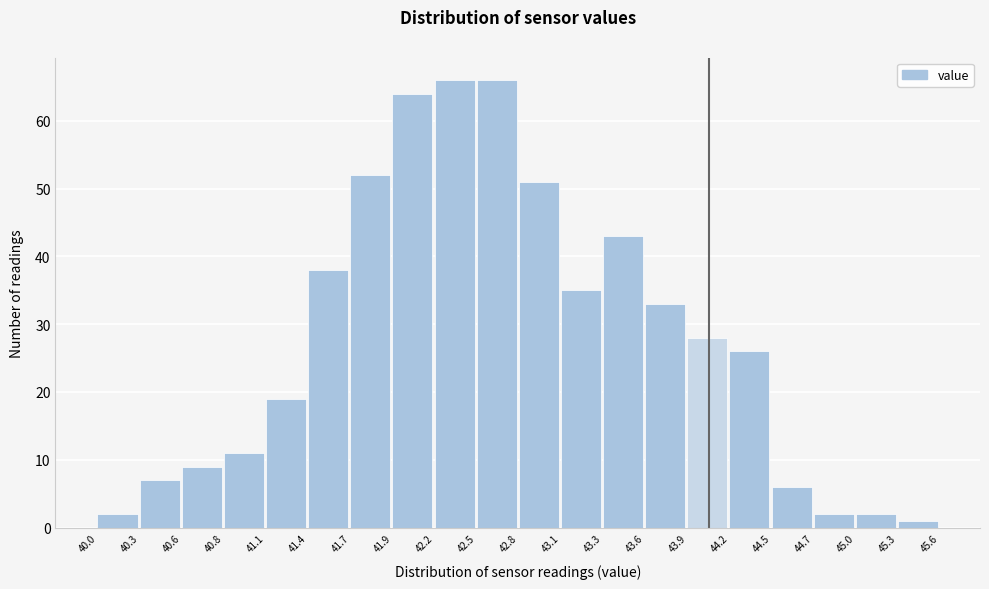

Reading left to right, list every bar in this chart as the range it spans on the x-axis followed by its height. The values are not printed on the chart, so give them approximately, as read against the axis.

40.0 to 40.3: 2
40.3 to 40.6: 7
40.6 to 40.8: 9
40.8 to 41.1: 11
41.1 to 41.4: 19
41.4 to 41.7: 38
41.7 to 41.9: 52
41.9 to 42.2: 64
42.2 to 42.5: 66
42.5 to 42.8: 66
42.8 to 43.1: 51
43.1 to 43.3: 35
43.3 to 43.6: 43
43.6 to 43.9: 33
43.9 to 44.2: 28
44.2 to 44.5: 26
44.5 to 44.7: 6
44.7 to 45.0: 2
45.0 to 45.3: 2
45.3 to 45.6: 1